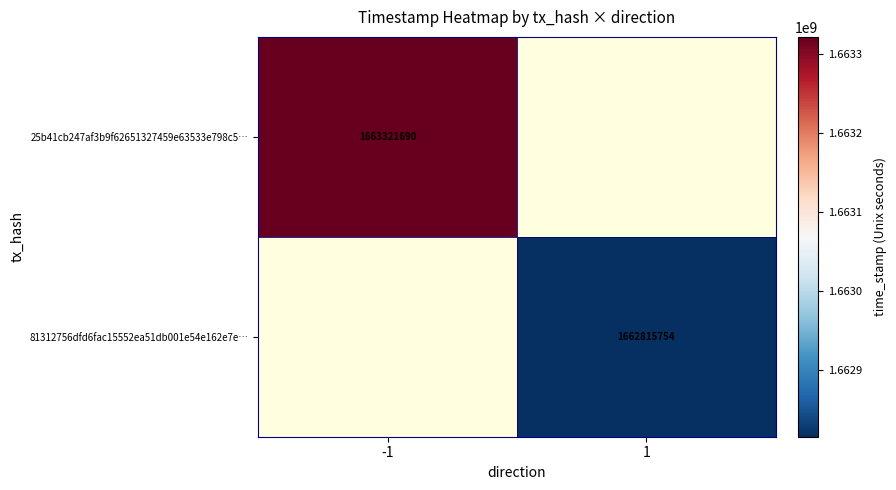

The 25b41cb247af3b9f62651327459e63533e798c5… series shows 1018512237.8 at -1. True or false?

False